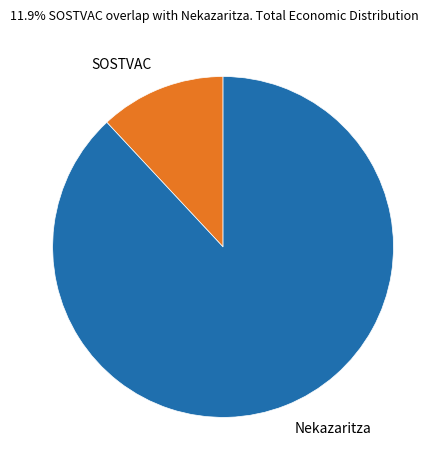

Rank the categories by value from lowest to highest.

SOSTVAC, Nekazaritza